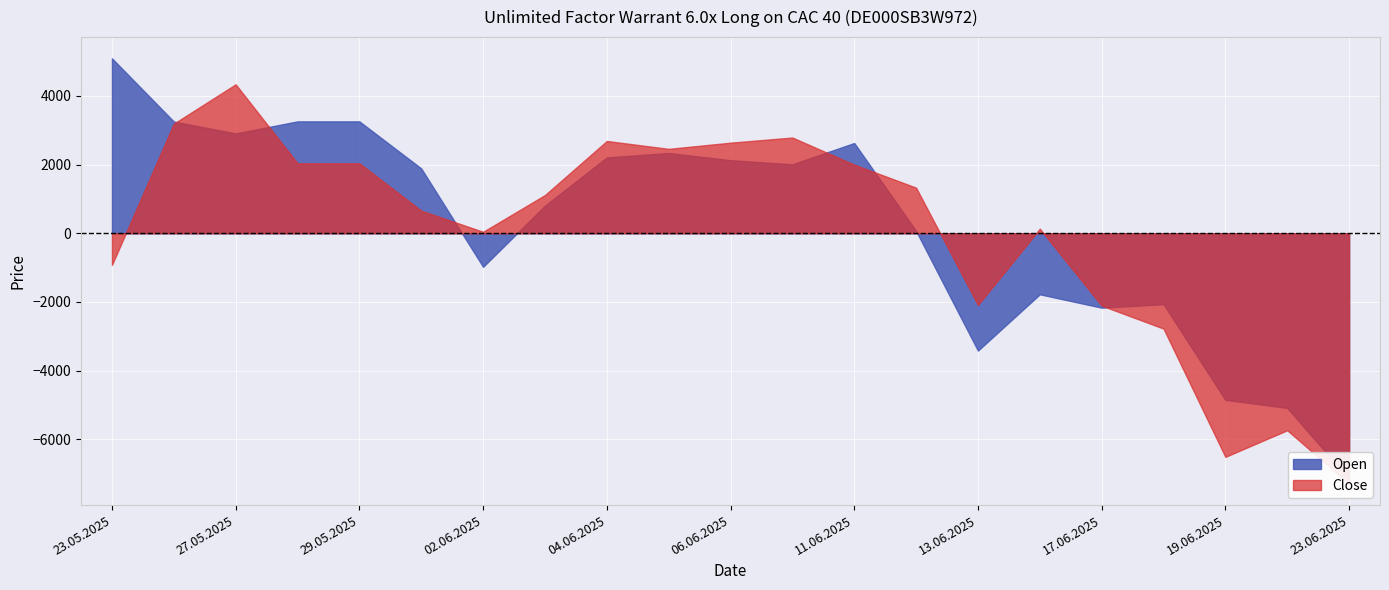

List the labels in order of High value, largest first.

23.05.2025, 27.05.2025, 05.06.2025, 28.05.2025, 29.05.2025, 11.06.2025, 04.06.2025, 26.05.2025, 10.06.2025, 06.06.2025, 30.05.2025, 12.06.2025, 03.06.2025, 16.06.2025, 02.06.2025, 13.06.2025, 18.06.2025, 17.06.2025, 20.06.2025, 19.06.2025, 23.06.2025